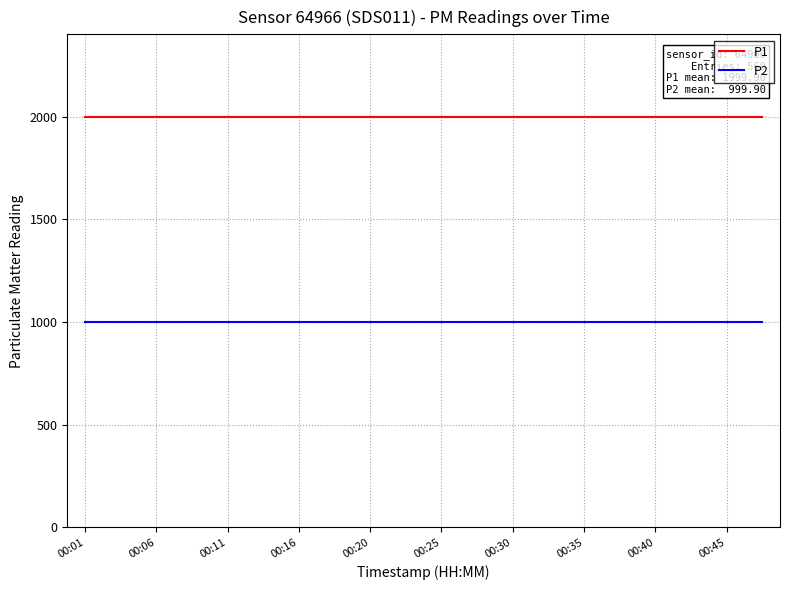

List the series in order of their overall mean, lowest first.

P2, P1